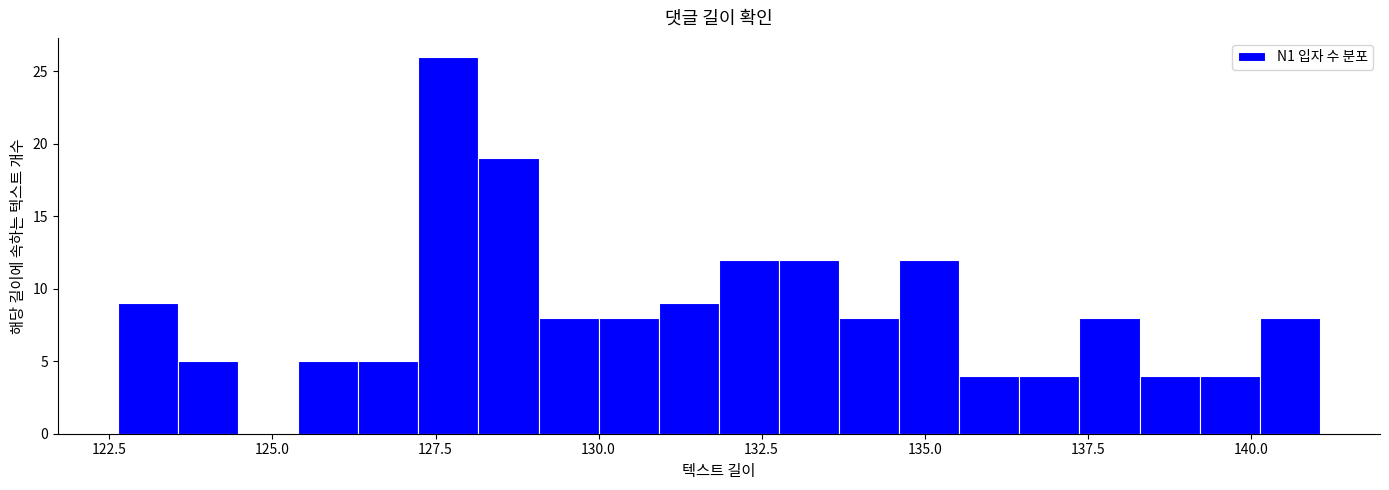

Around what value on the x-axis is the tallest bar? Give the approximate position of its centre, as read against the axis.

127.5